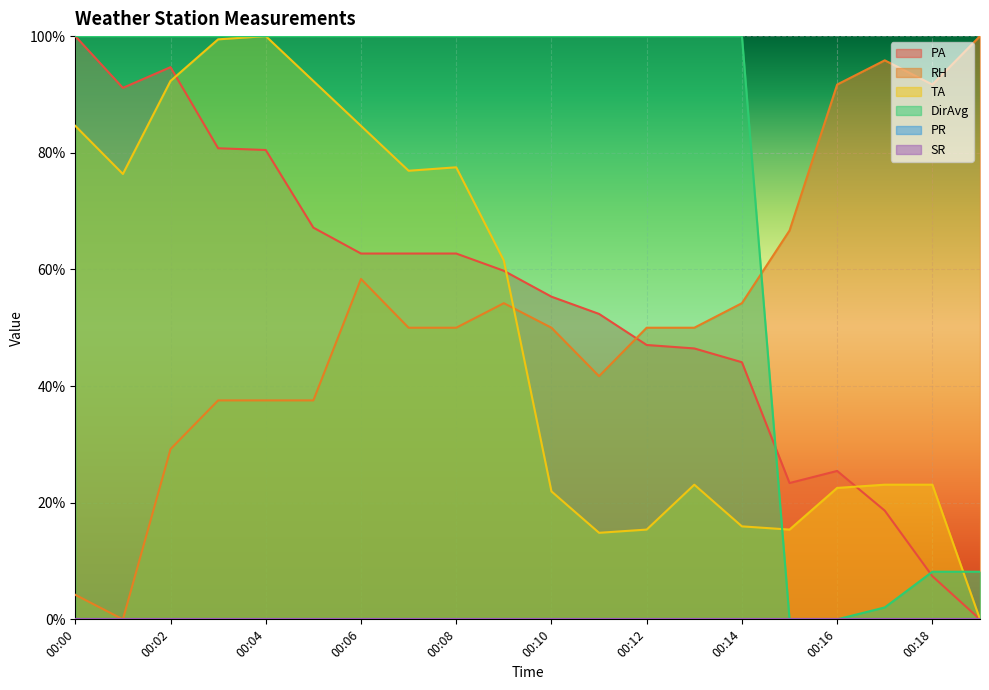

Does the chart display data point markers on the line(s)?

No